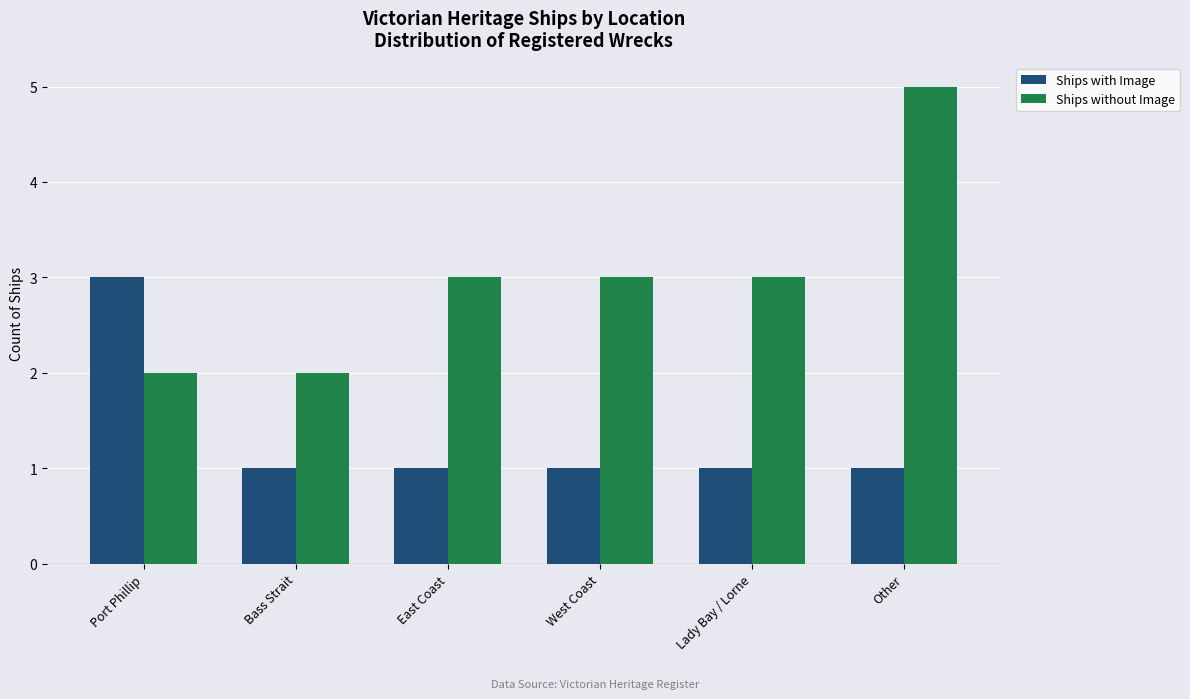

What is the label of the 6th bar from the right?

Port Phillip